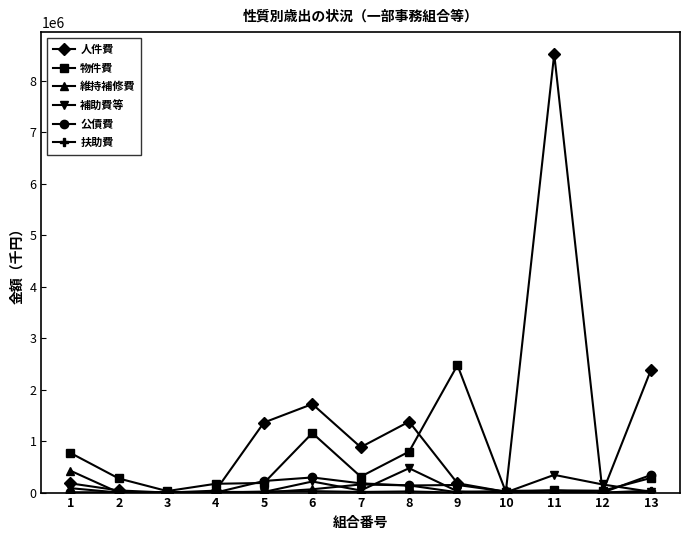

Which series has the widest spread of values?

人件費